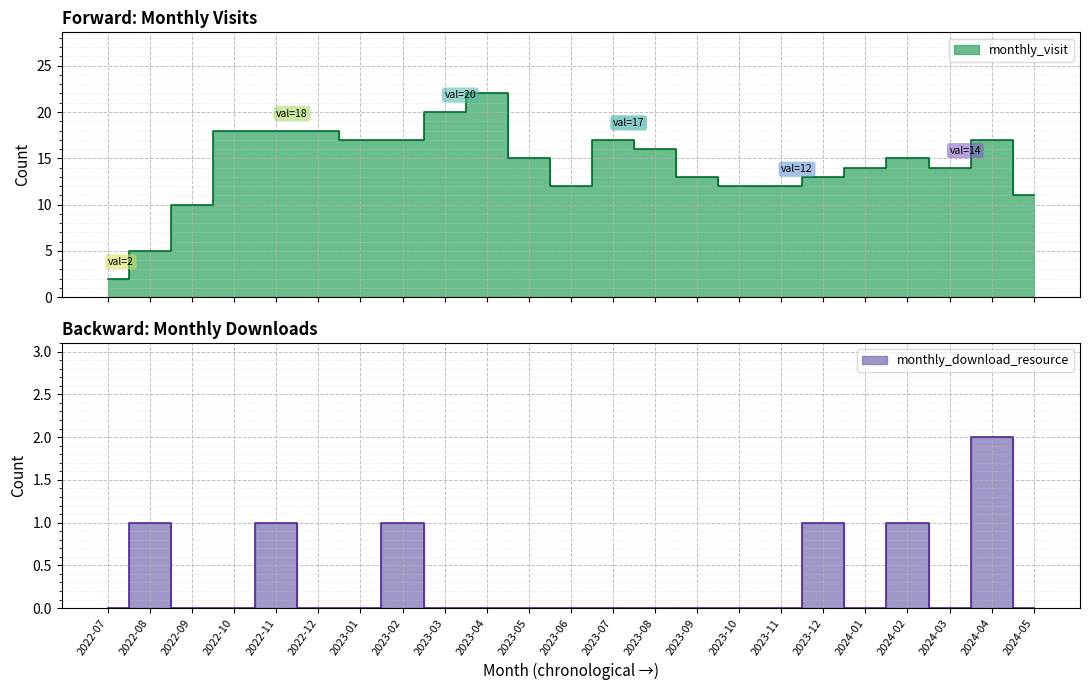

What is the label of the 16th point from the left?

2023-10